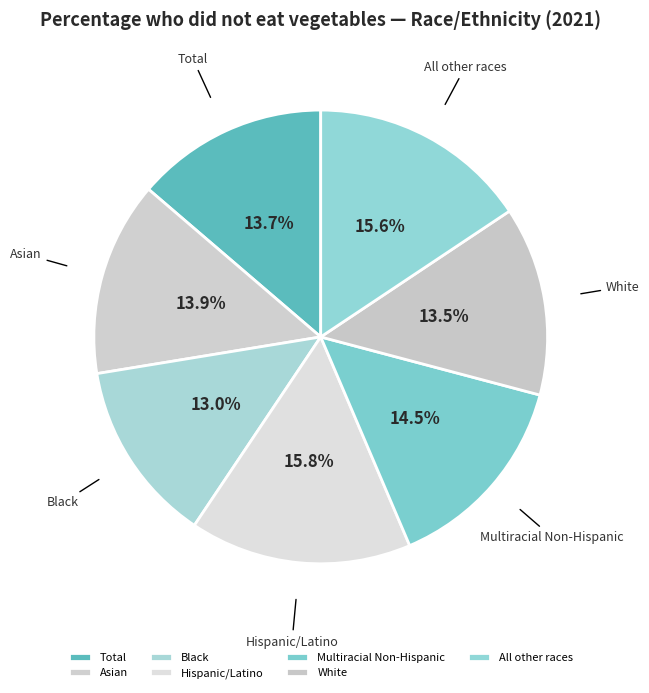

How many slices are in this pie chart?

7